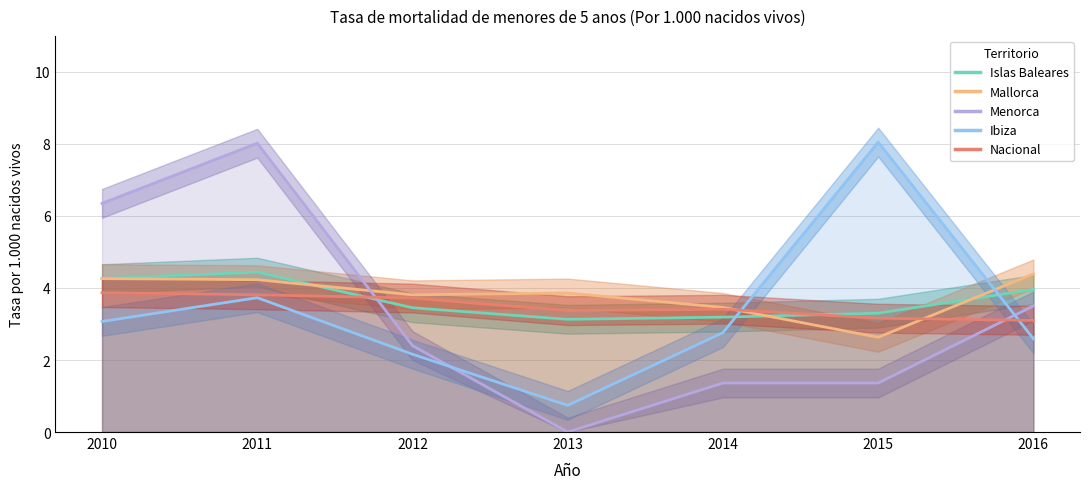

How many data points does each series have?

7